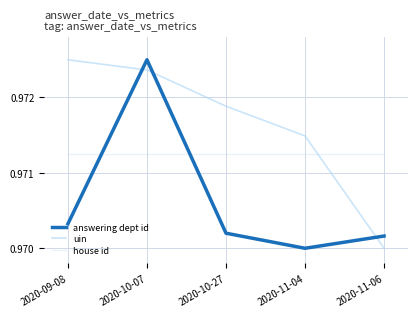

At which category is the sum across all series the highest?

2020-10-07